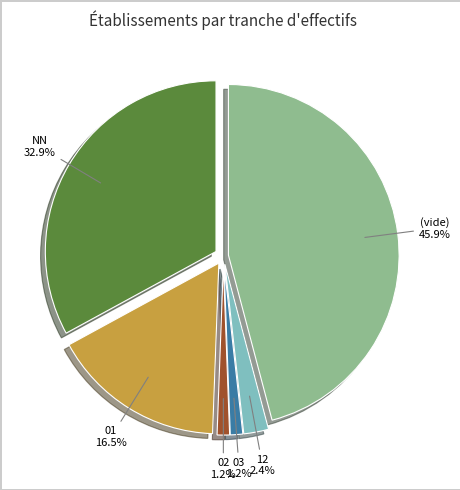

Is there any slice that represents more than half of the pie?

No